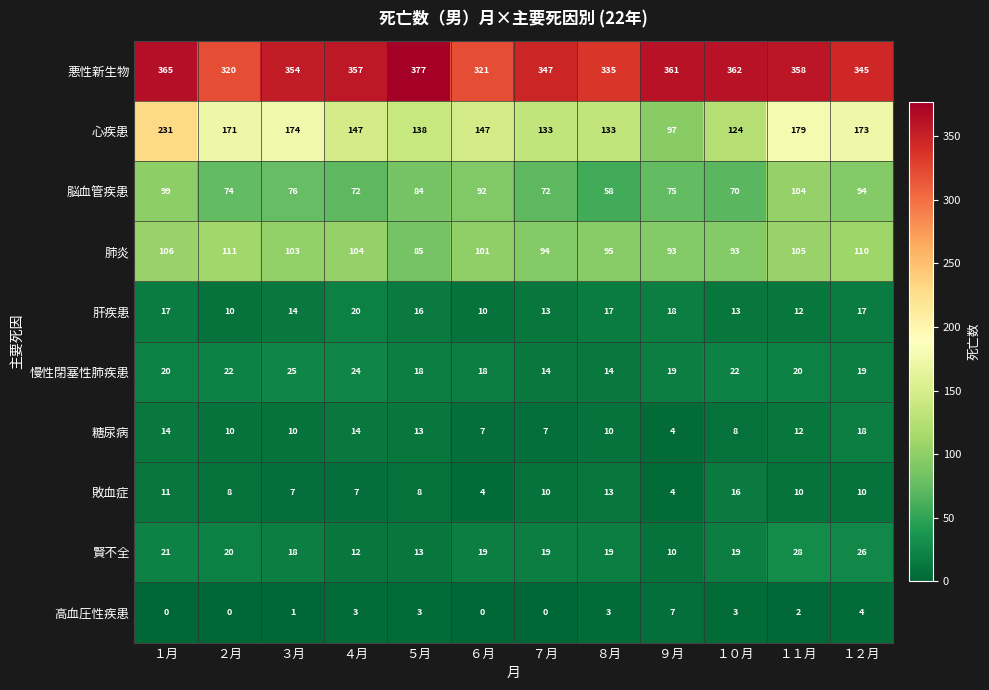

At how many categories does at least one series exceed 213?

12